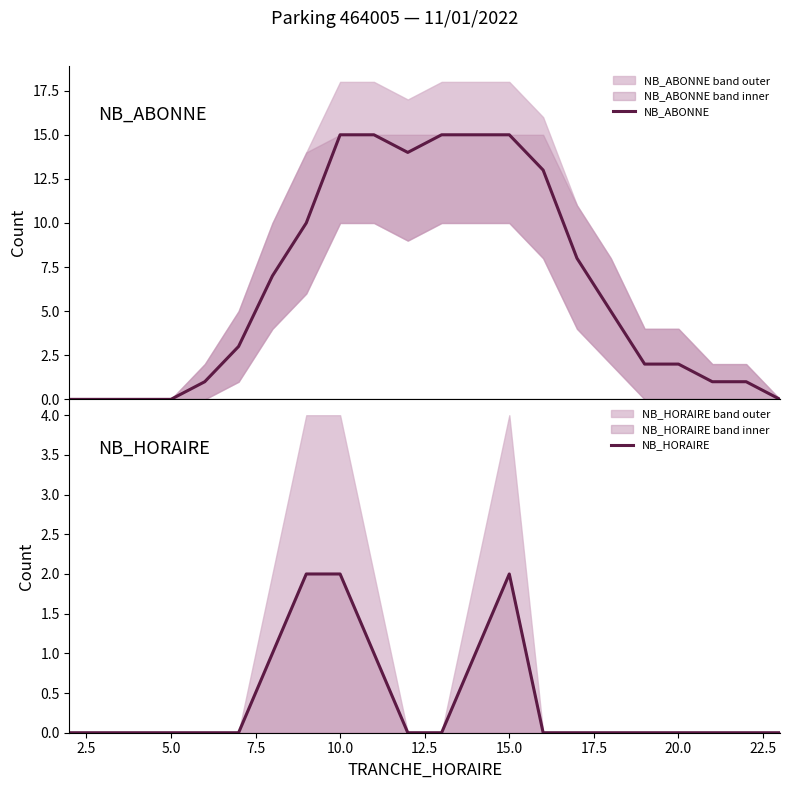

Rank the series by their average value, from lowest to highest.

NB_HORAIRE, NB_ABONNE